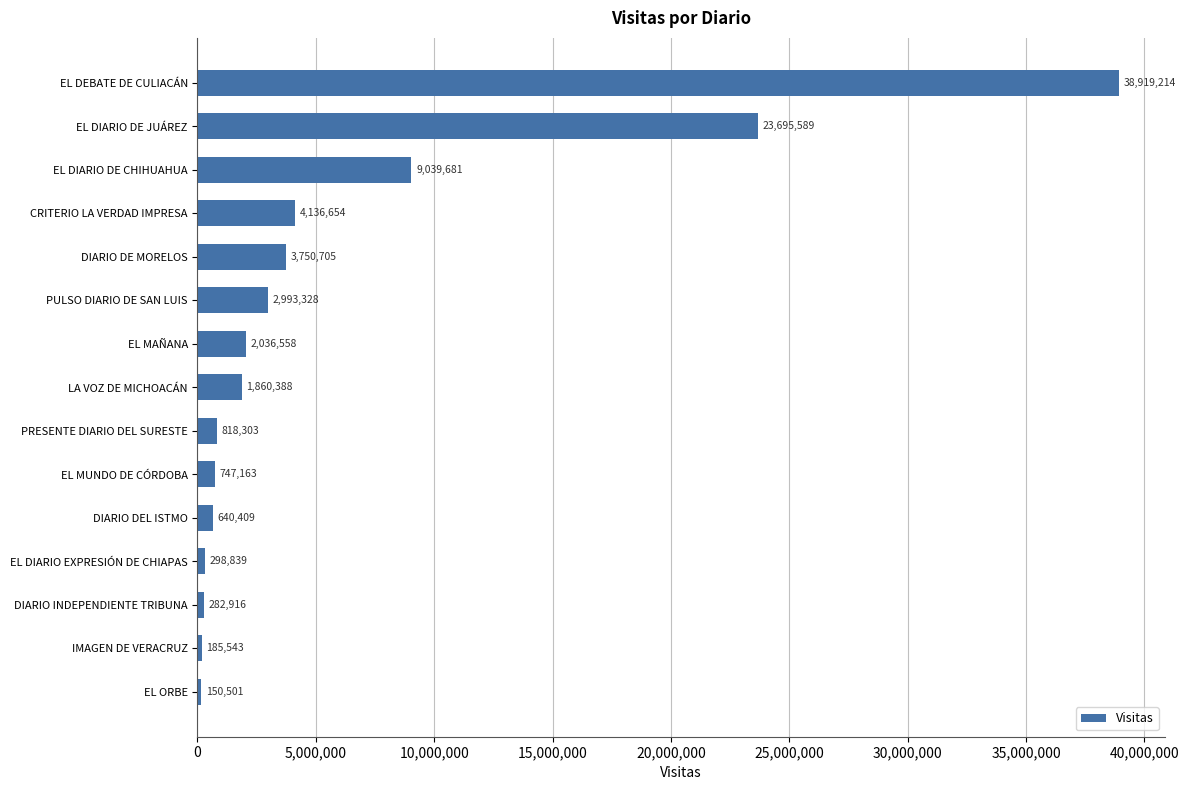

Reading bottom to top, list all the values displayed in this chart.

EL ORBE=150501	IMAGEN DE VERACRUZ=185543	DIARIO INDEPENDIENTE TRIBUNA=282916	EL DIARIO EXPRESIÓN DE CHIAPAS=298839	DIARIO DEL ISTMO=640409	EL MUNDO DE CÓRDOBA=747163	PRESENTE DIARIO DEL SURESTE=818303	LA VOZ DE MICHOACÁN=1860388	EL MAÑANA=2036558	PULSO DIARIO DE SAN LUIS=2993328	DIARIO DE MORELOS=3750705	CRITERIO LA VERDAD IMPRESA=4136654	EL DIARIO DE CHIHUAHUA=9039681	EL DIARIO DE JUÁREZ=23695589	EL DEBATE DE CULIACÁN=38919214